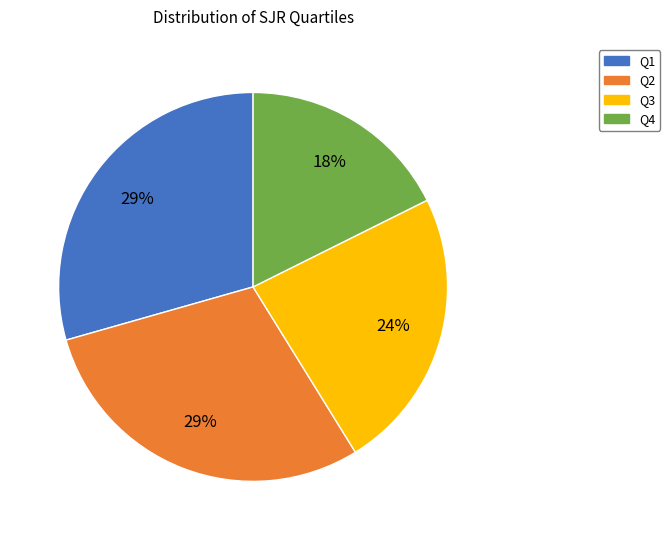

To the nearest percent, what is the average slice percentage?

25%